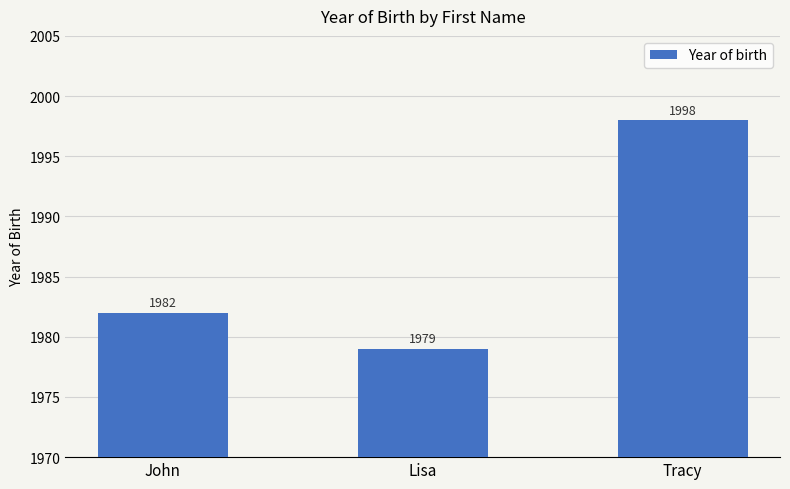

True or false: the data shows 1998 at Tracy.

True